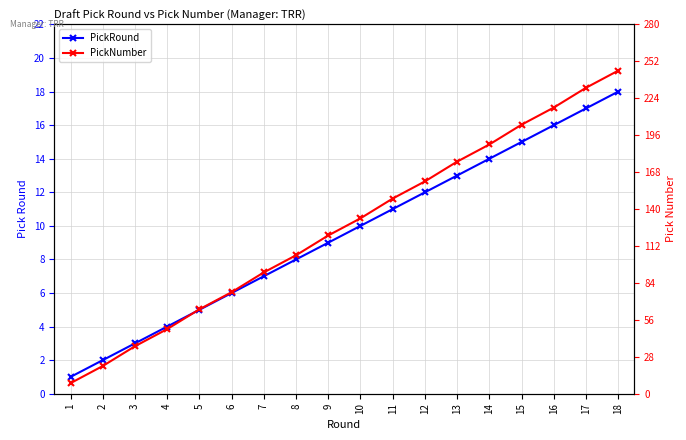

What is the total value across all series at 15?

219